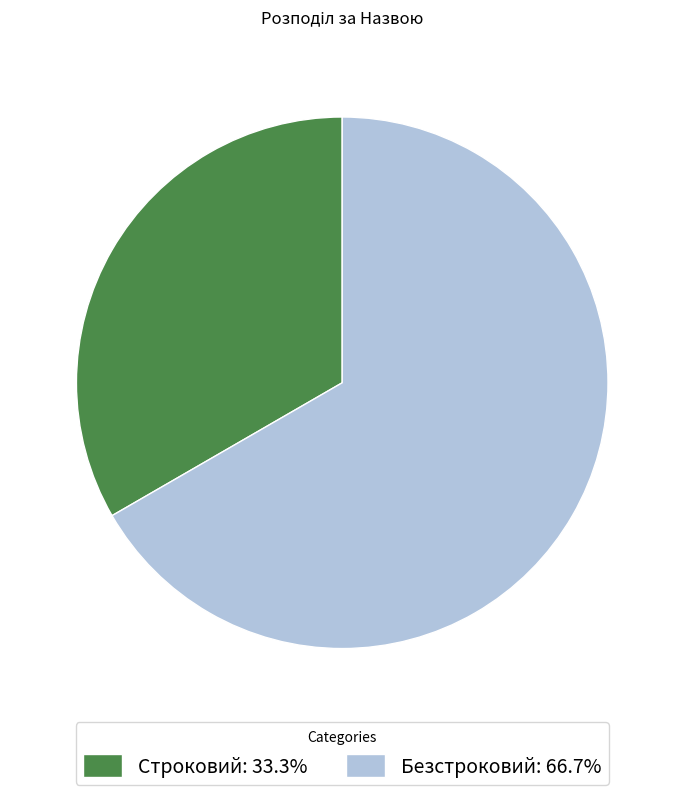

Is the sum of Строковий: 33.3% and Безстроковий: 66.7% greater than half?

Yes